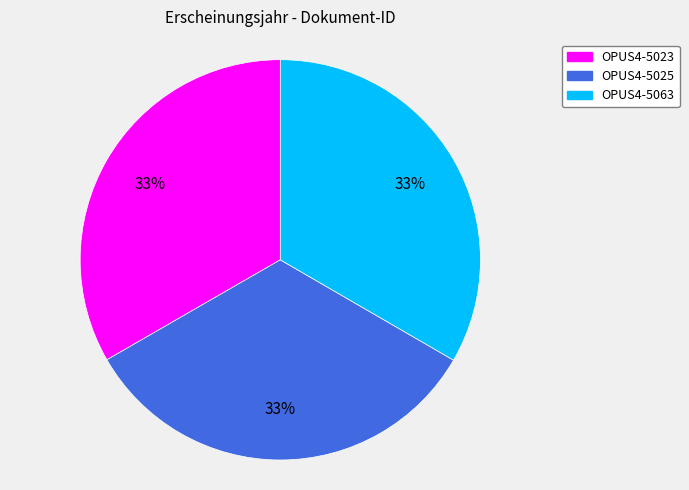

True or false: OPUS4-5063 accounts for 19% of the total.

False